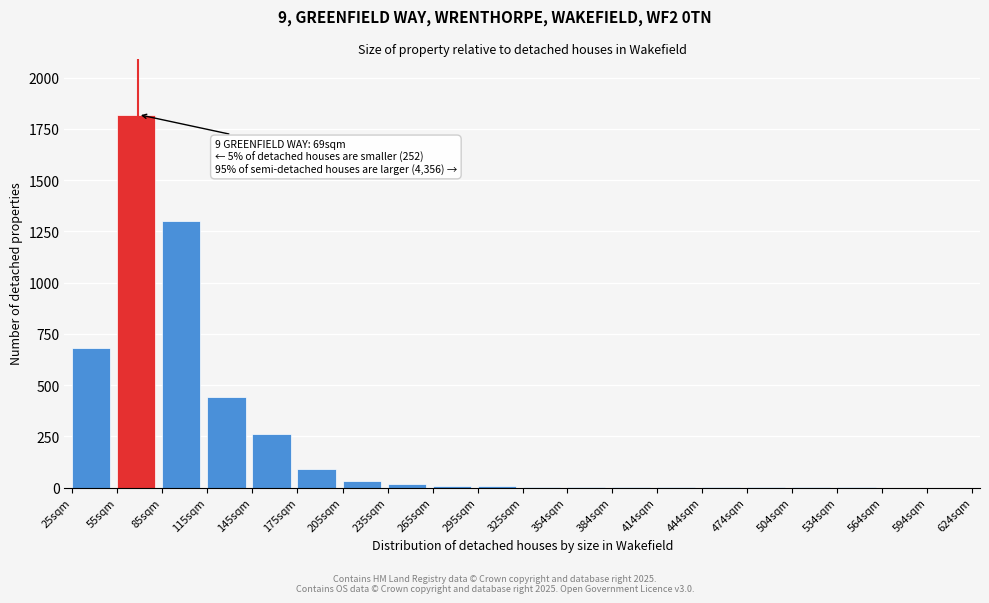

Between 594sqm and 175sqm, which is larger?

175sqm